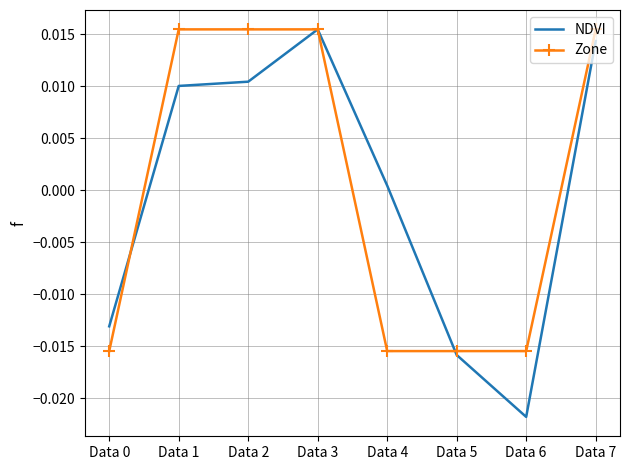

Which category has the lowest value in the NDVI series?

Data 6